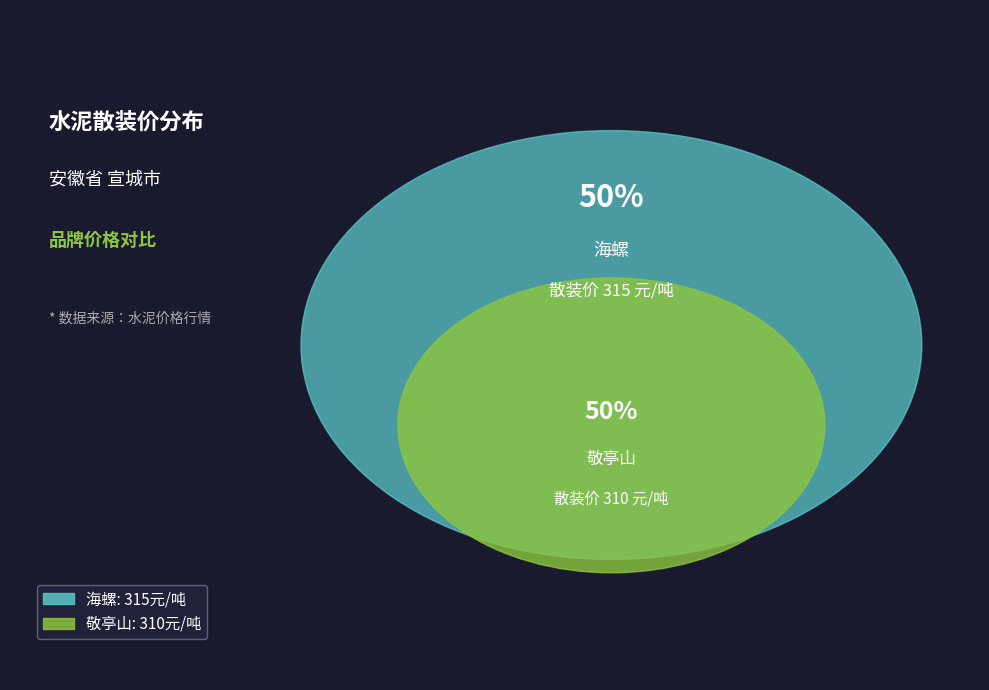

Which category has the biggest portion of the pie?

海螺